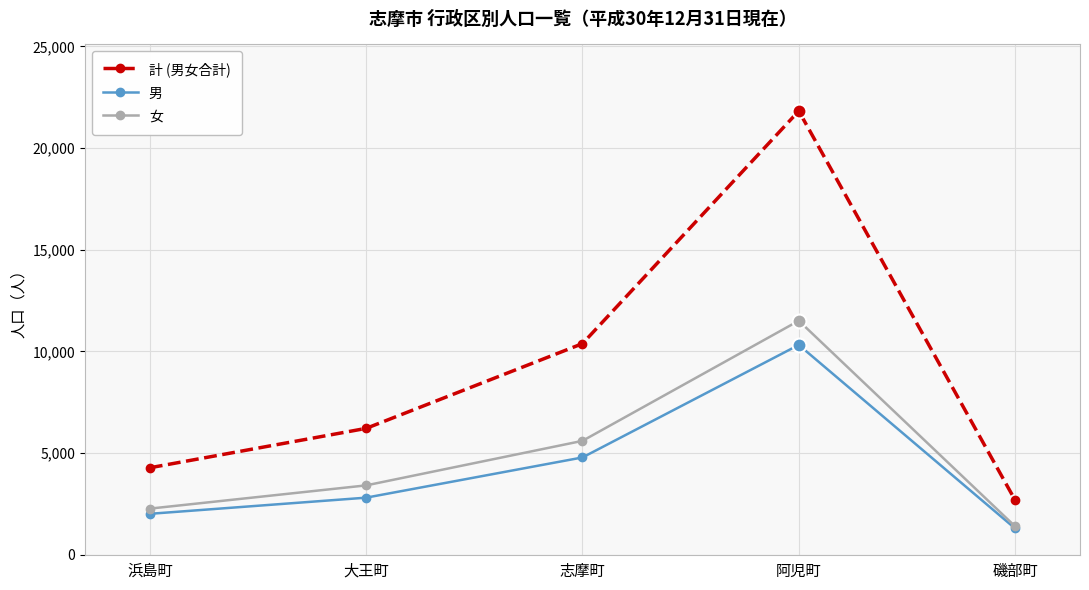

How many values in the 女 series are below 3408?

2